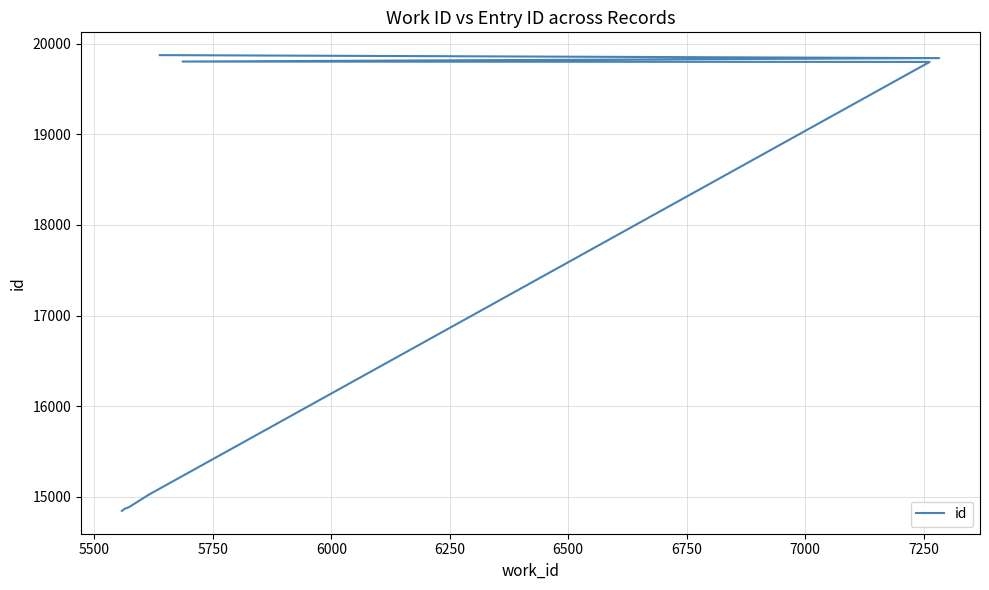

Reading left to right, extract all data points from this chart.

14846	14855	14873	14877	14891	15026	19797	19801	19839	19872